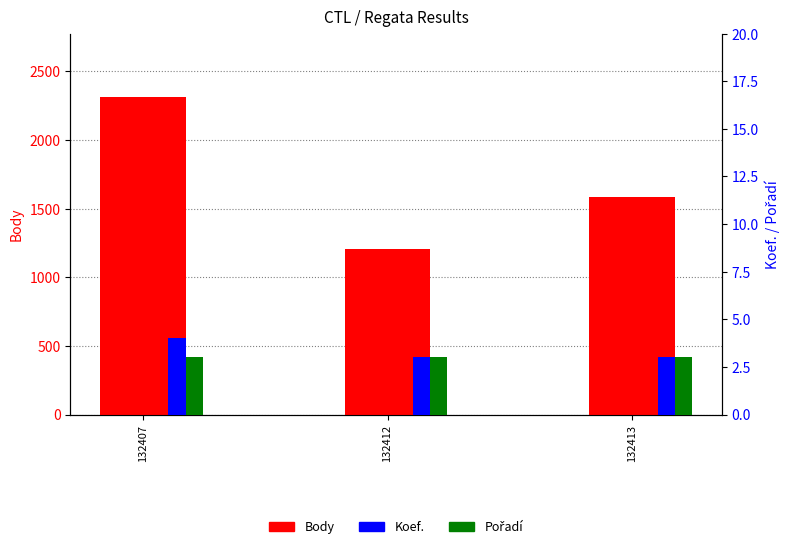

Reading left to right, list all the values displayed in this chart.

Body: 132407=2312	132412=1206	132413=1581
Koef.: 132407=4	132412=3	132413=3
Pořadí: 132407=3	132412=3	132413=3